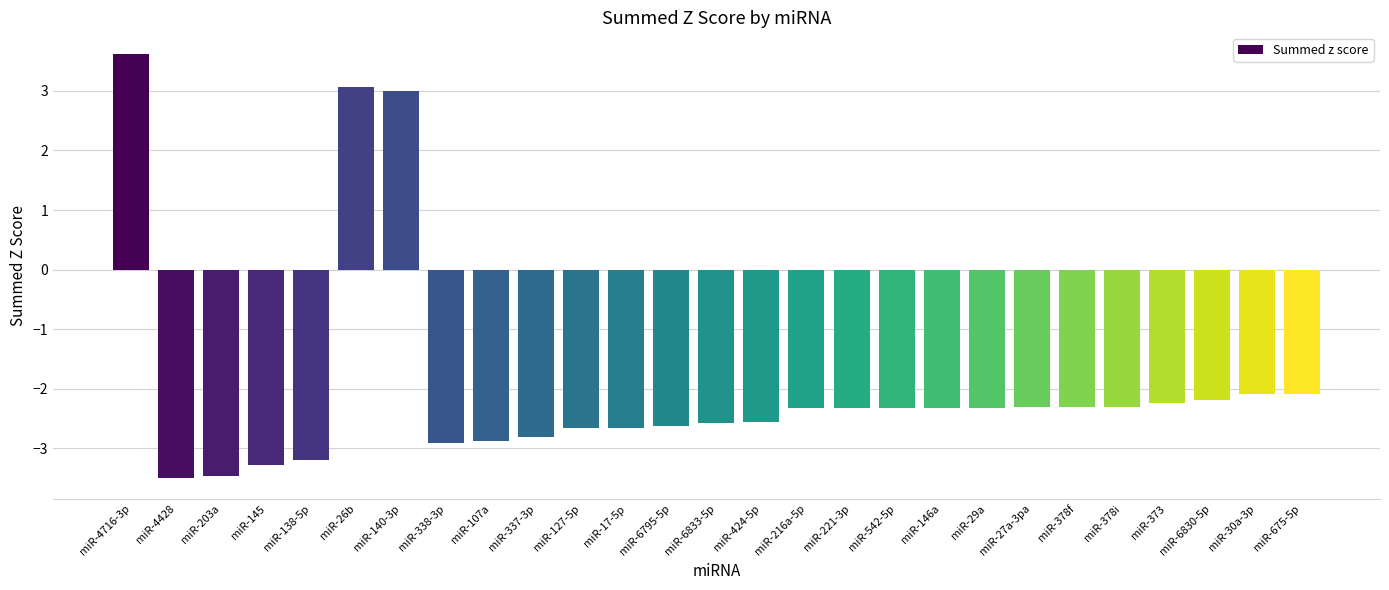

What is the label of the 11th bar from the left?

miR-127-5p